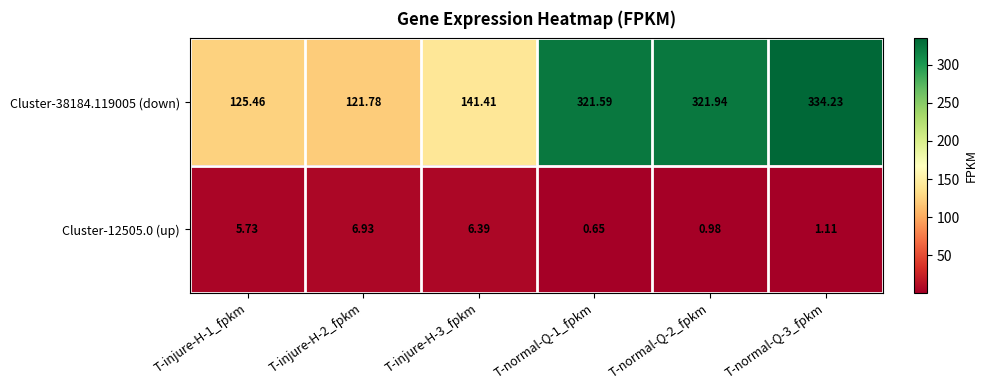

Is the value of Cluster-38184.119005 (down) at T-normal-Q-3_fpkm greater than the value of Cluster-12505.0 (up) at T-normal-Q-2_fpkm?

Yes